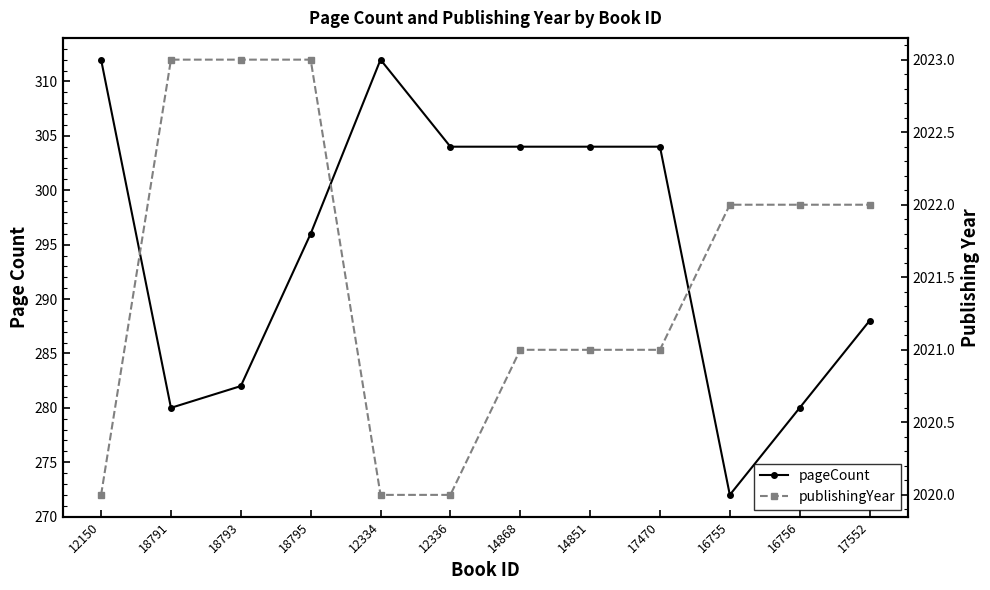

What is the label of the 1st point from the right?

17552